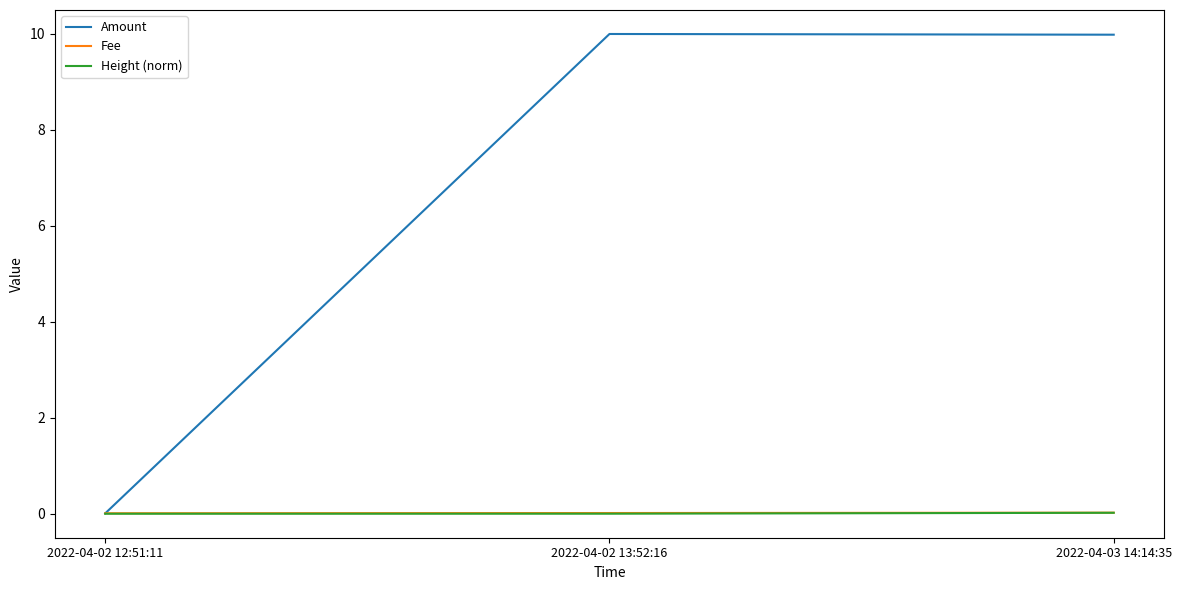

How many lines are shown in the chart?

3